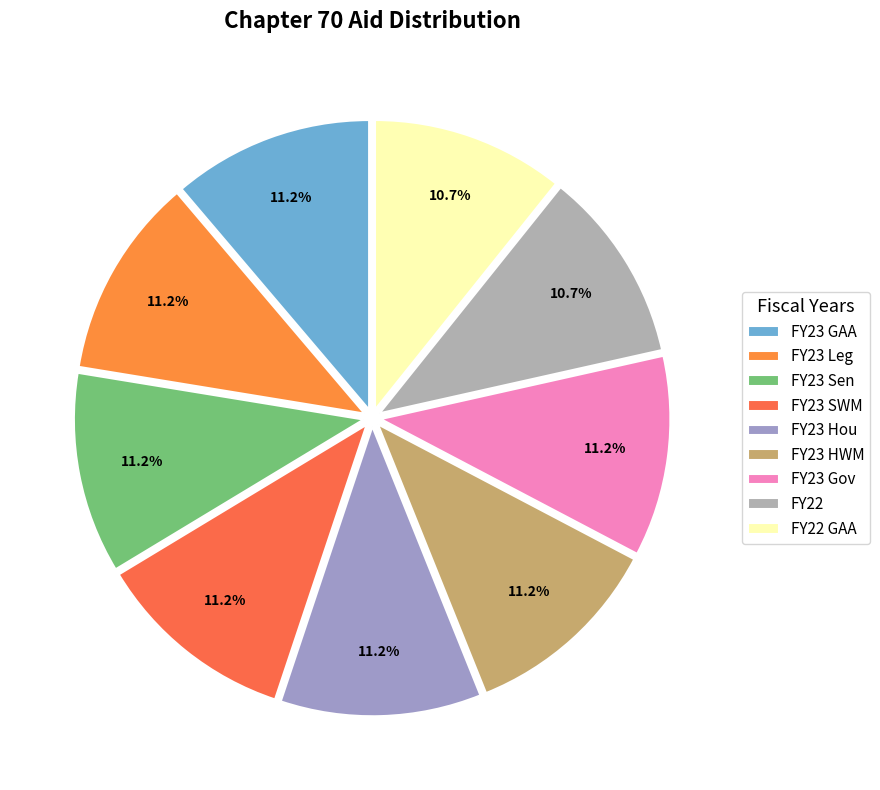

Combined, what portion of the pie is FY23 Sen and FY23 GAA?

22.4%